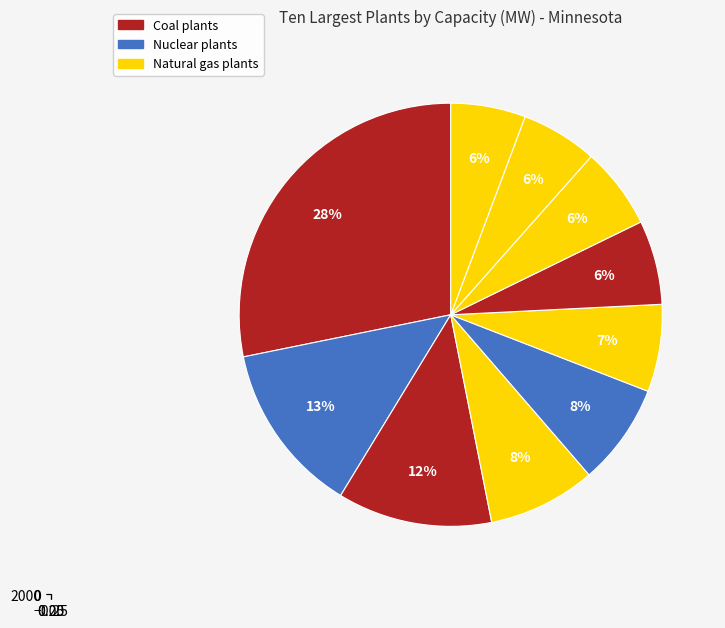

To the nearest percent, what is the difference between the Allen S King (Coal) and Lakefield Junction (Gas) slice percentages?

1%